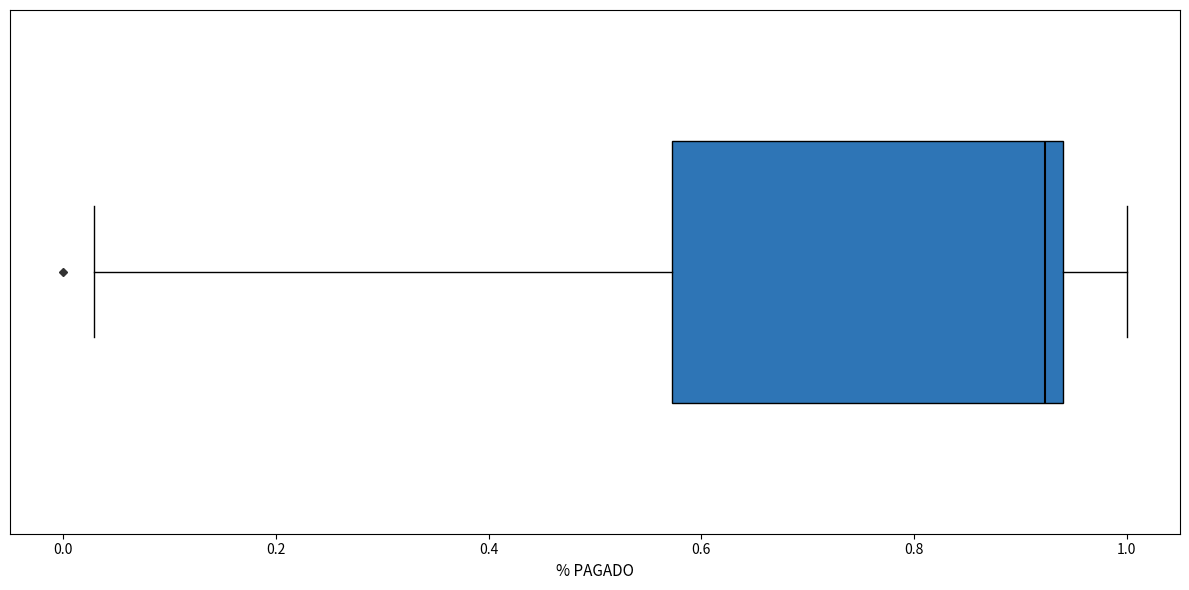

Transcribe this box plot: give where the median line is, the range the box spans, and where the two whiskers end, as read against the x-axis. The values are not printed on the chart, so give them approximately, as read against the axis.

median 0.92, box 0.58 to 0.94, whiskers 0.02 to 1.00